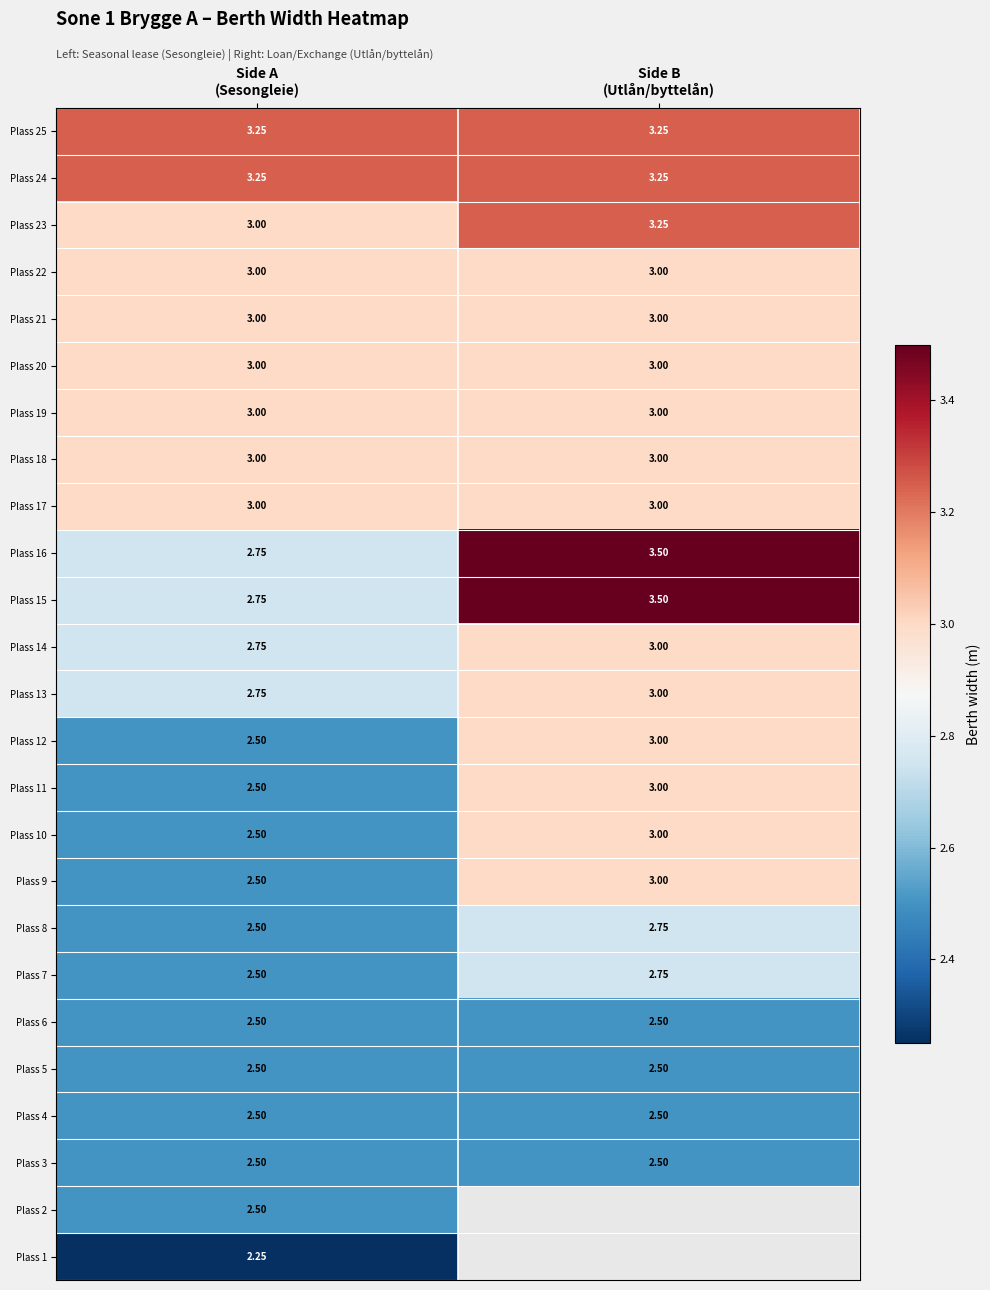

How many data points in Plass 14 are less than 3?

1